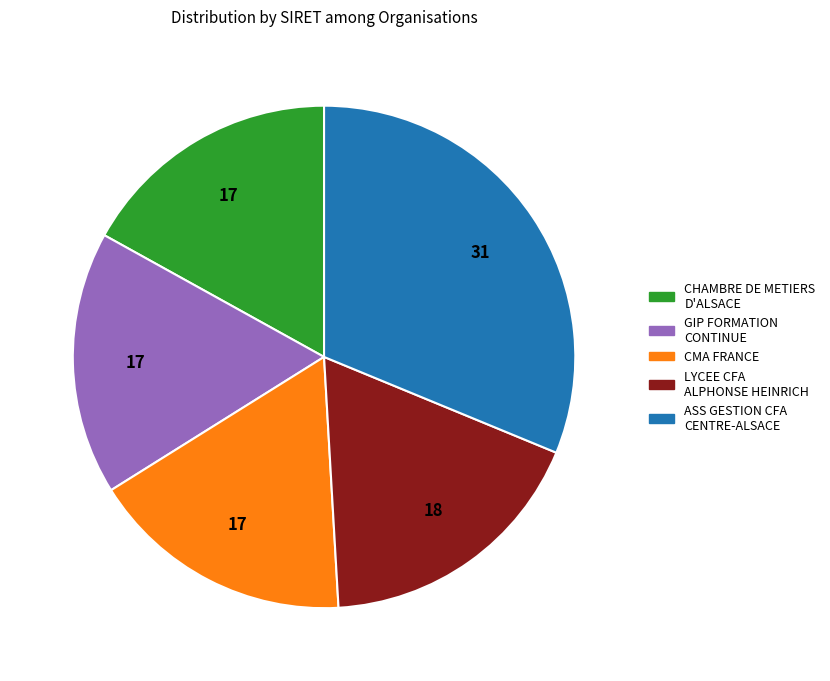

Which has a higher value, GIP FORMATION CONTINUE or LYCEE CFA ALPHONSE HEINRICH?

LYCEE CFA ALPHONSE HEINRICH